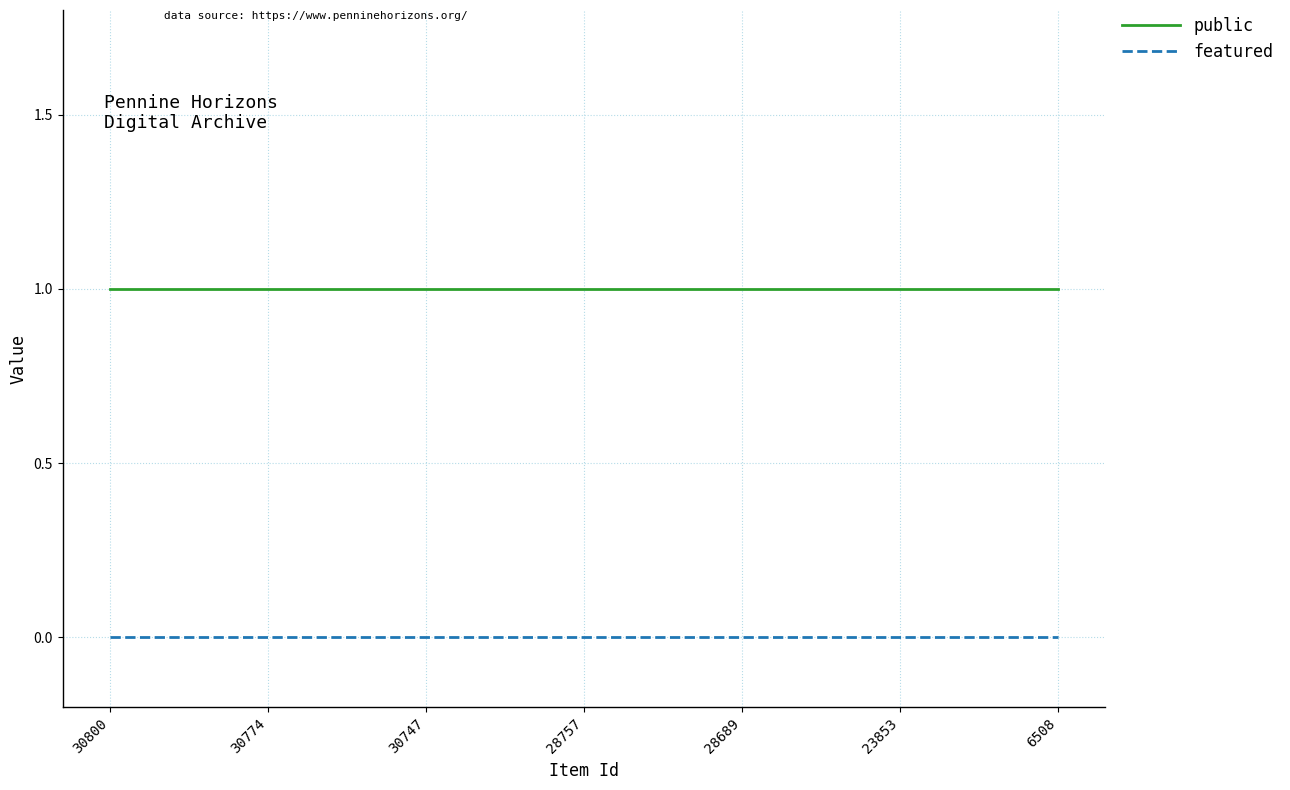

True or false: public and featured cross at least once.

False